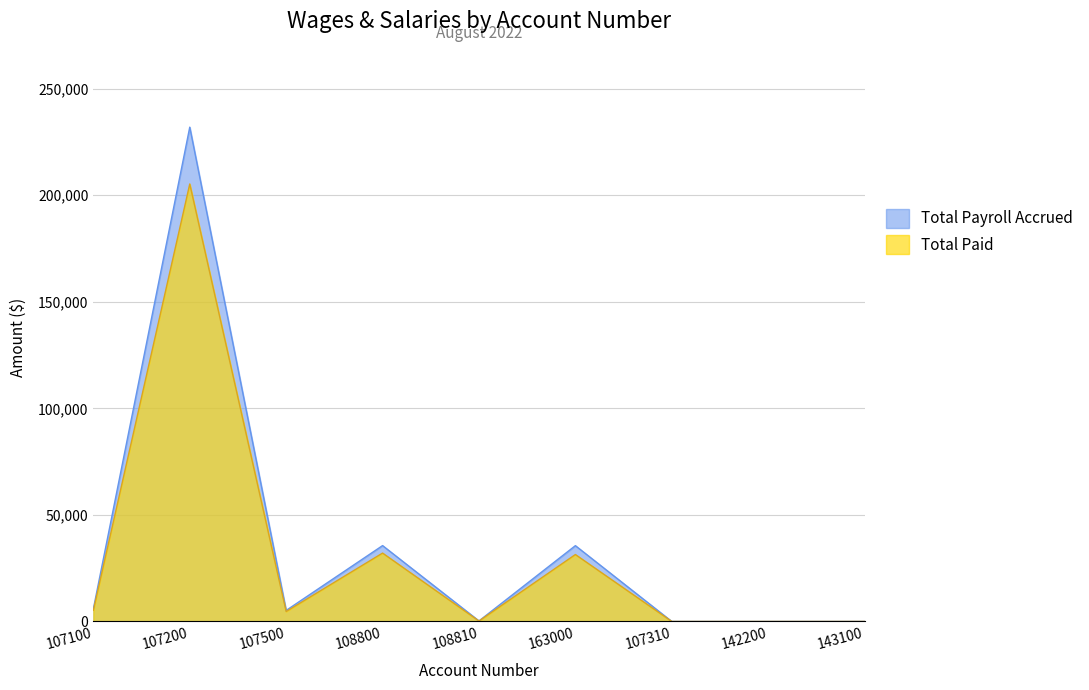

At 107100, list the series in order from largest to smallest.

Total Payroll Accrued, Total Paid